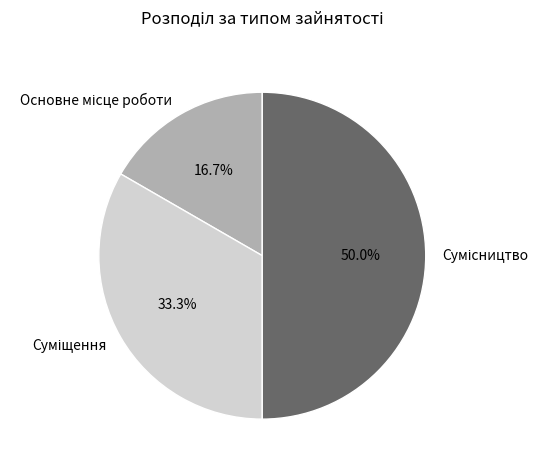

What portion of the pie excludes Сумісництво?

50.0%